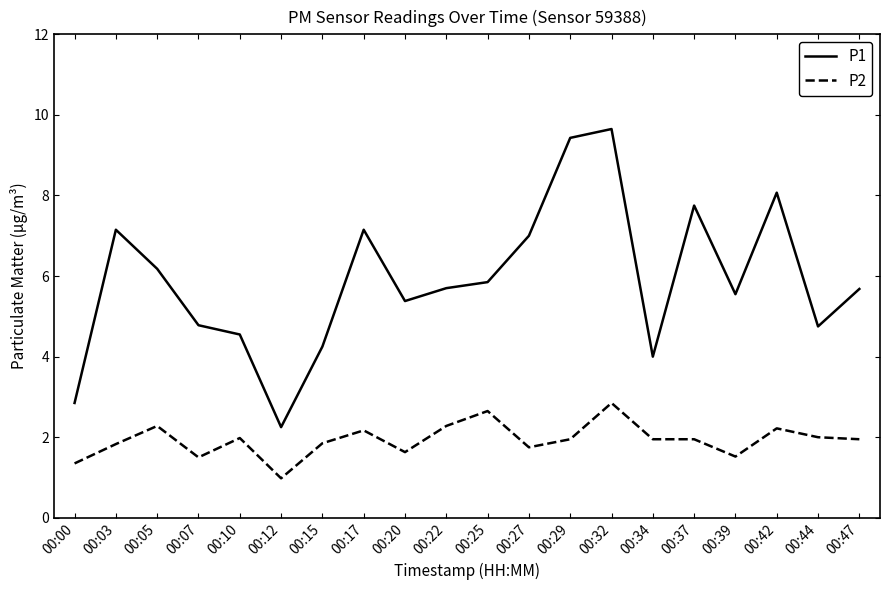

What is the difference between the highest and lowest values at 00:32?

6.8